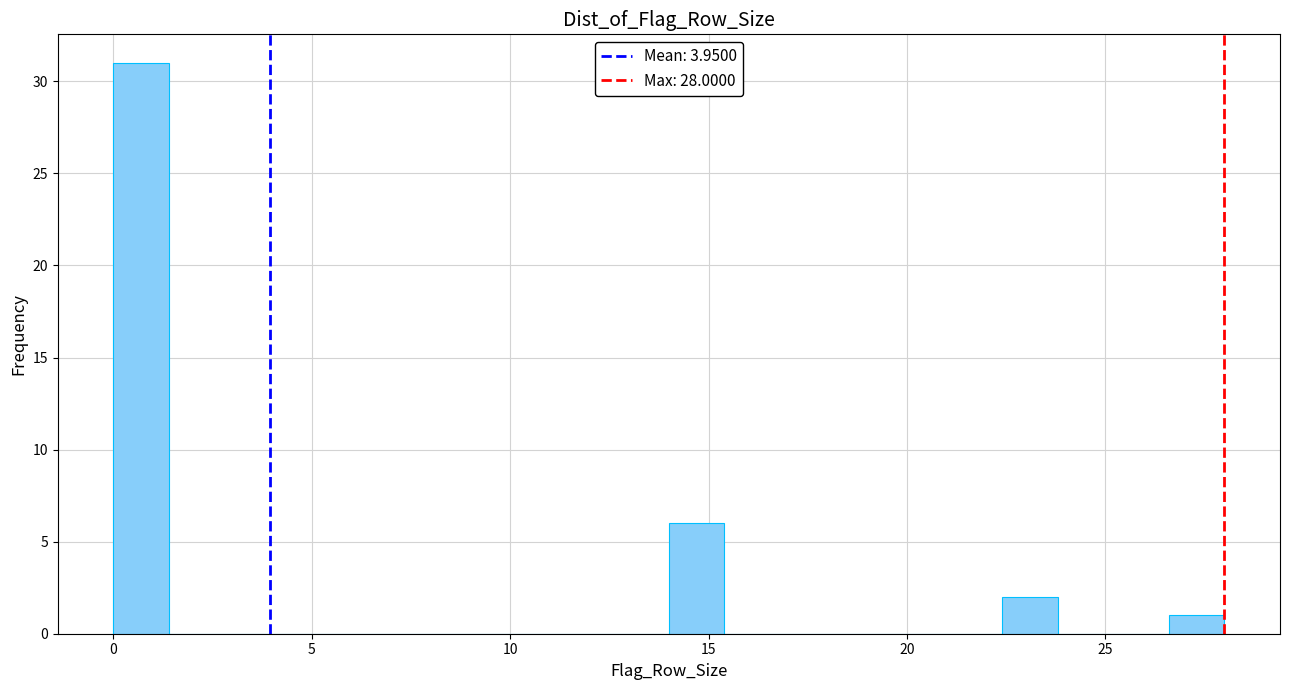

Around what value on the x-axis is the tallest bar? Give the approximate position of its centre, as read against the axis.

0.5